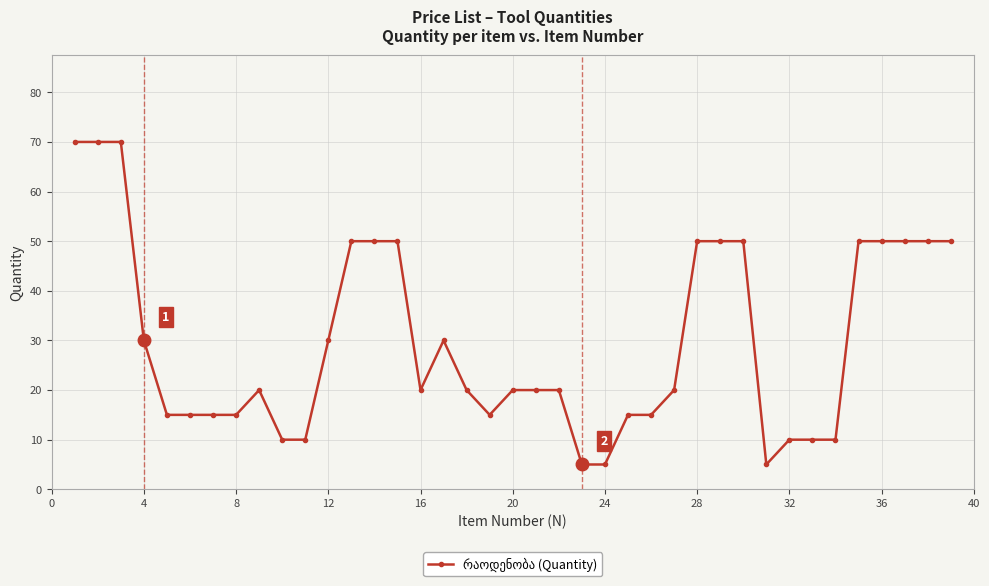

What is the maximum value shown in the chart?

70